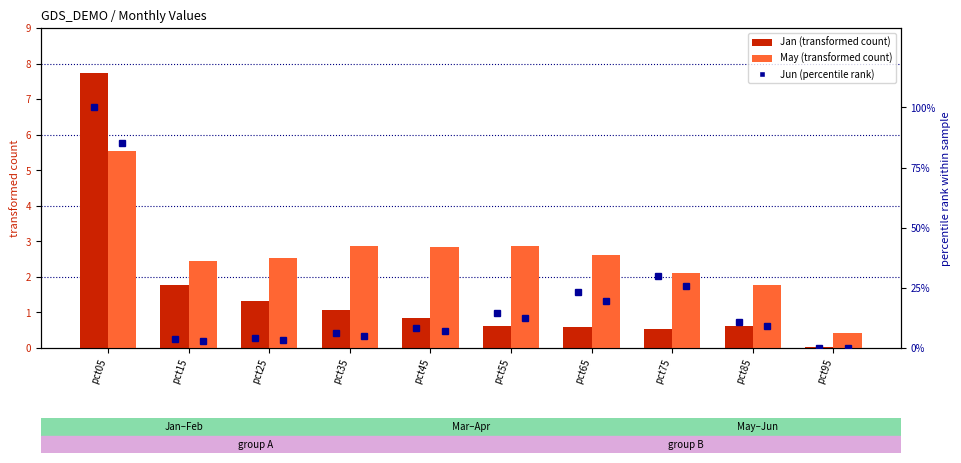

Is it true that Jan (transformed count) equals 1.3 at pct45?

False